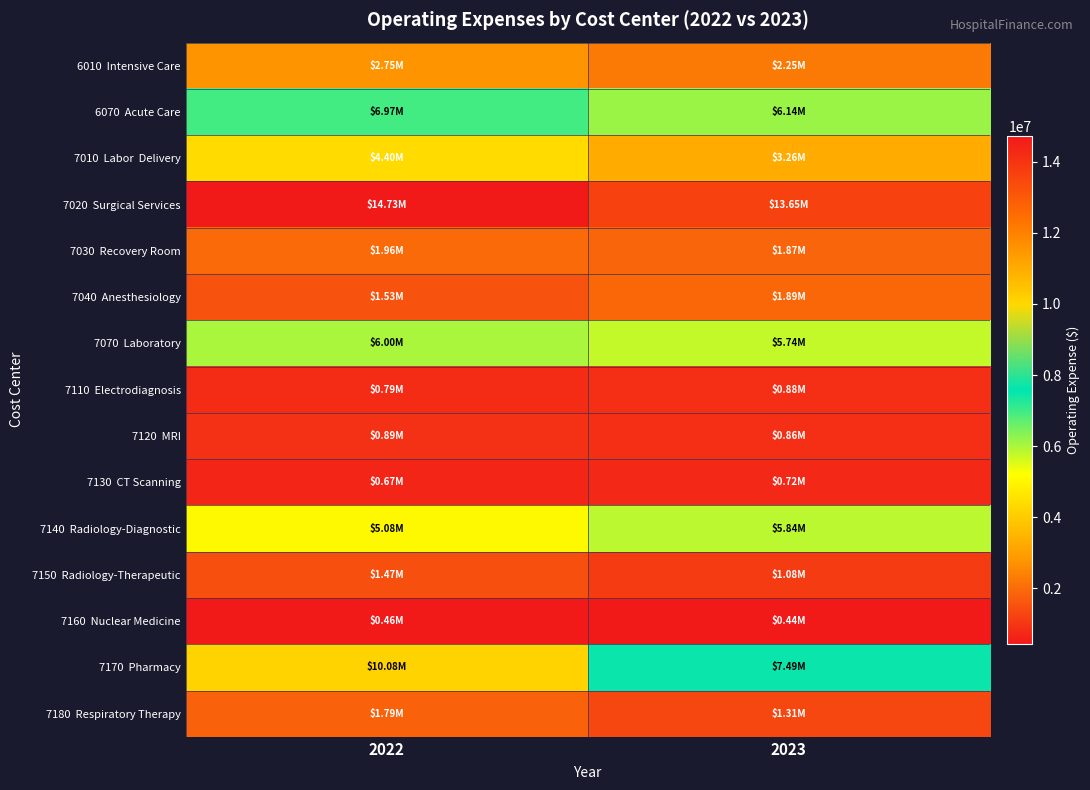

At which category is the sum across all series the highest?

2022